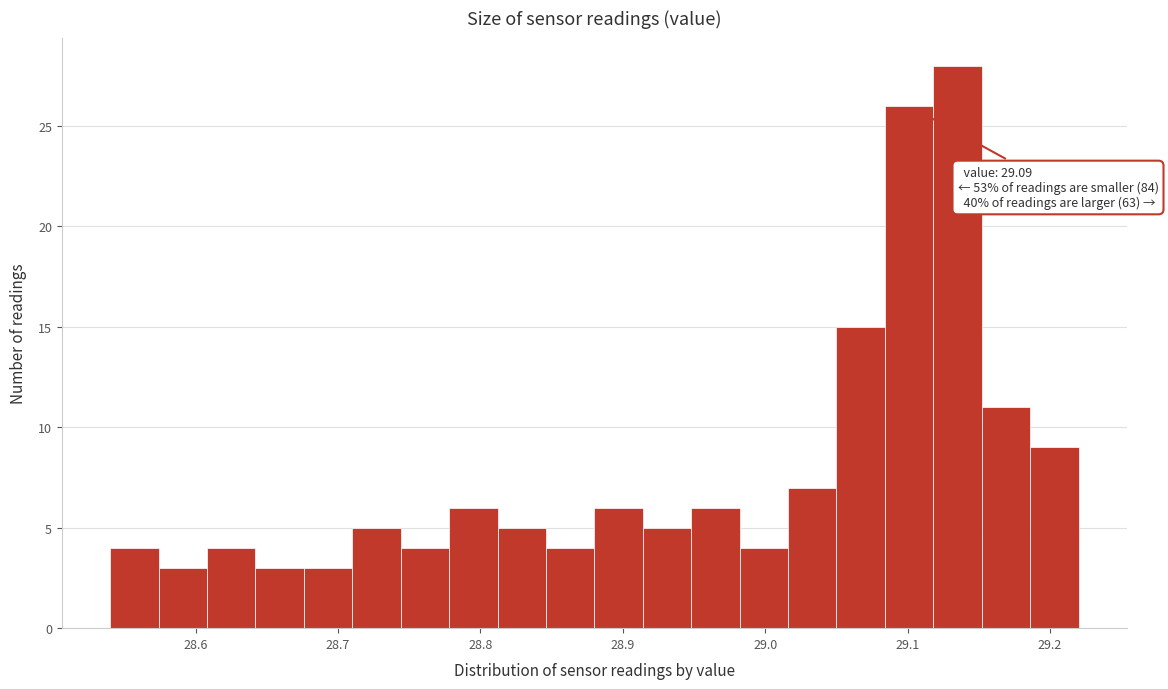

Around what value on the x-axis is the tallest bar? Give the approximate position of its centre, as read against the axis.

29.14